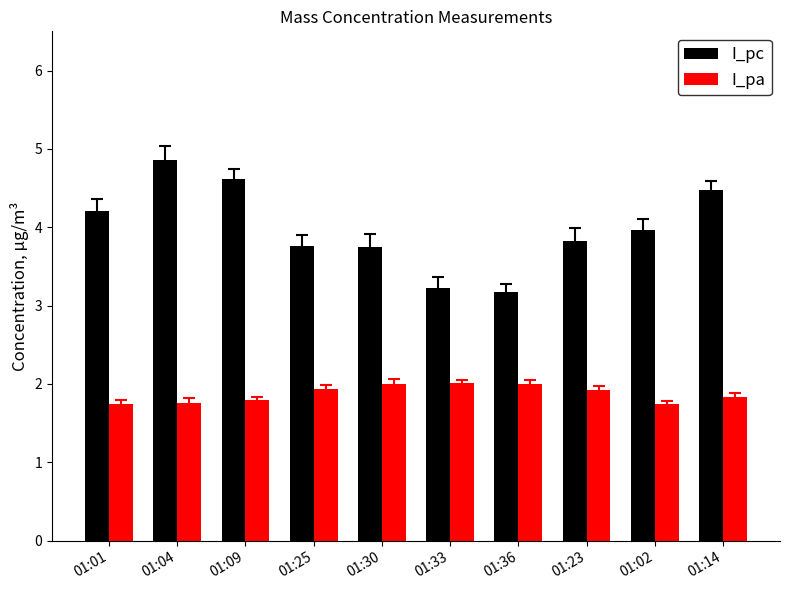

How many bars are there in total?

20